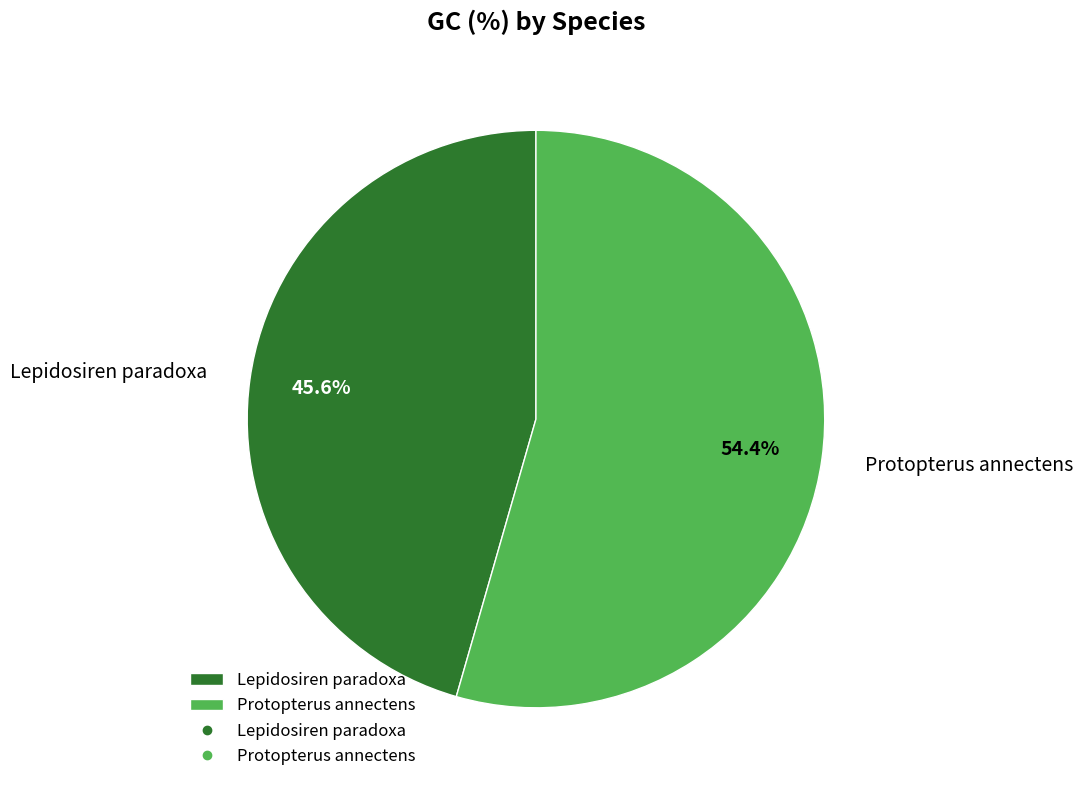

What is the ratio of the value at Protopterus annectens to the value at Lepidosiren paradoxa?

1.2